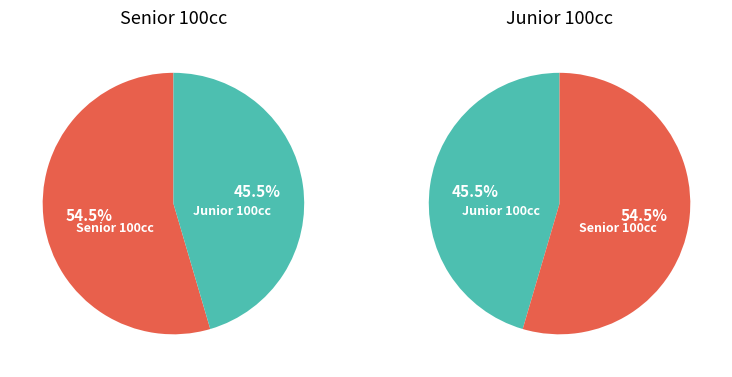

Which category has the biggest portion of the pie?

Senior 100cc